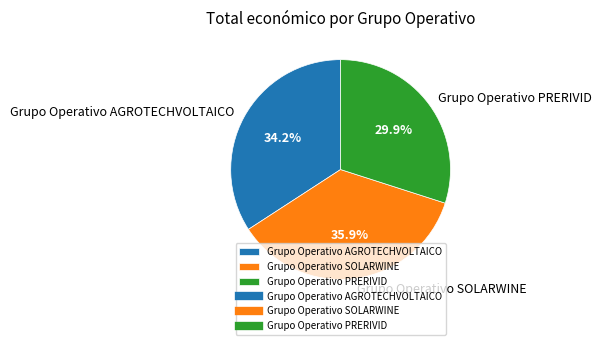

Rank the categories by value from lowest to highest.

Grupo Operativo PRERIVID, Grupo Operativo AGROTECHVOLTAICO, Grupo Operativo SOLARWINE